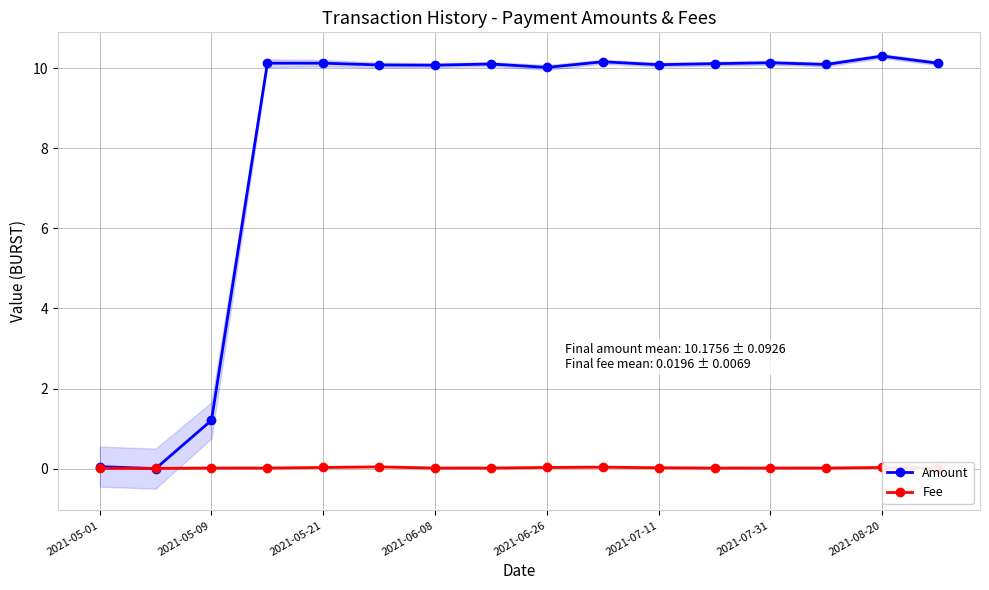

True or false: Fee has more than 0 interior local peaks.

True